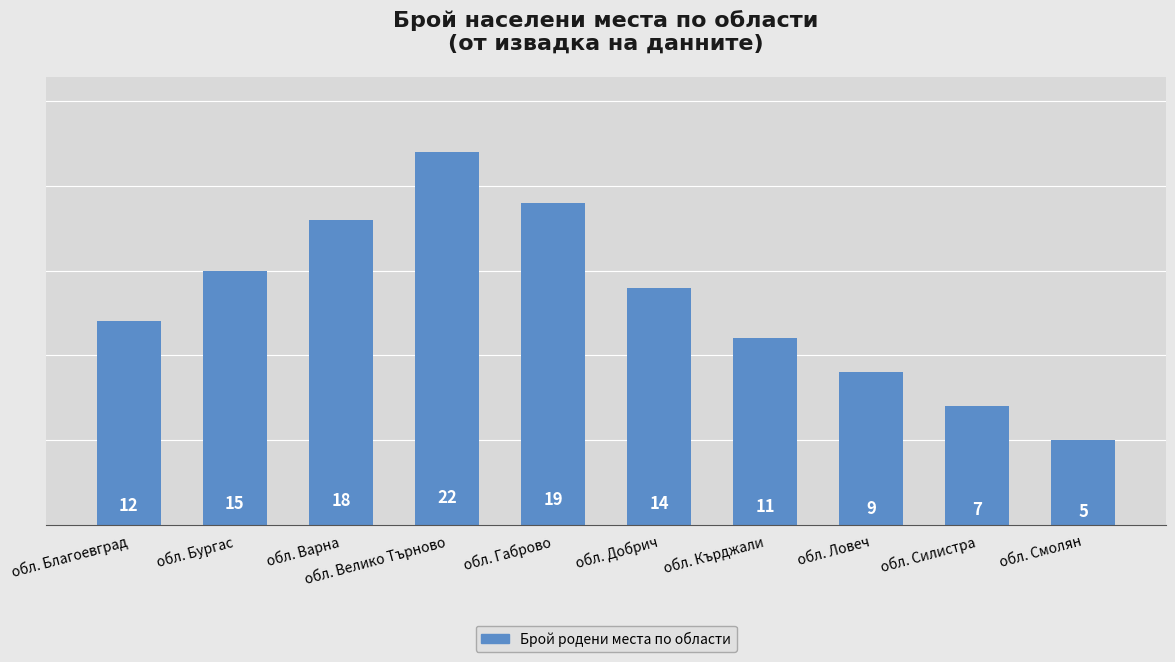

What position from the right is обл. Бургас?

9